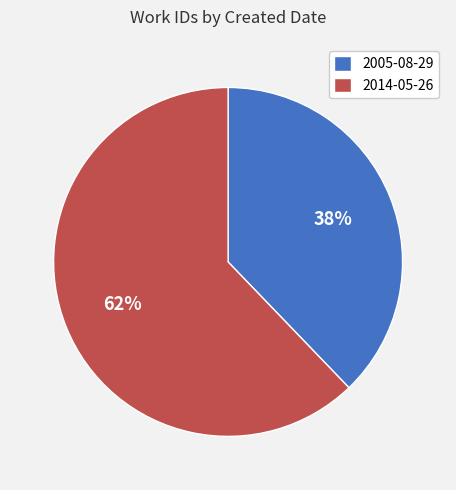

Is the sum of 2014-05-26 and 2005-08-29 greater than half?

Yes